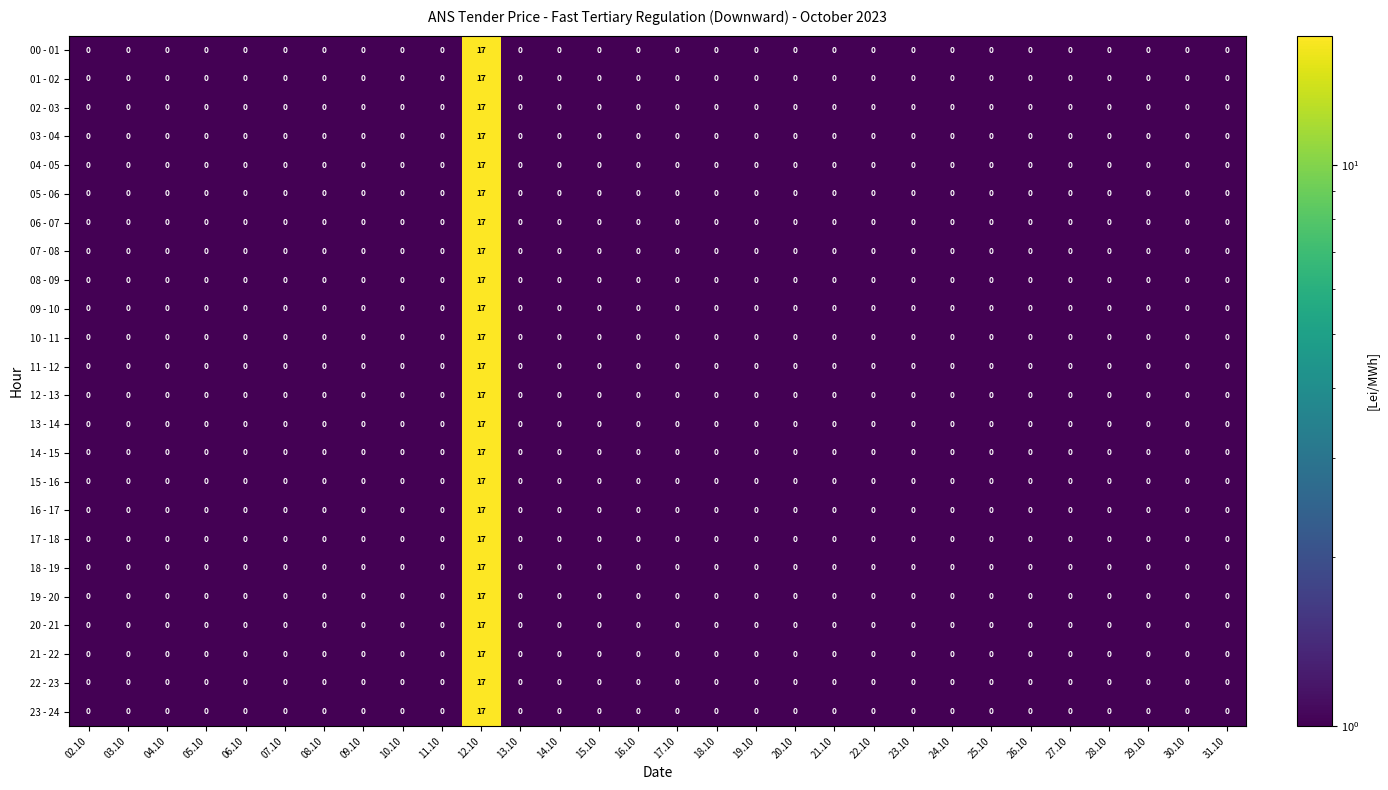

What is the sum of all 00 - 01 values?

17